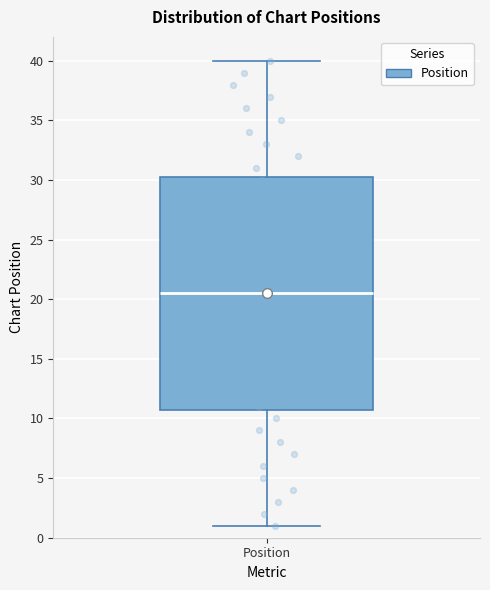

Where is the lower edge of the box for Position on the y-axis? The values are not printed on the chart, so give them approximately, as read against the axis.

11.0